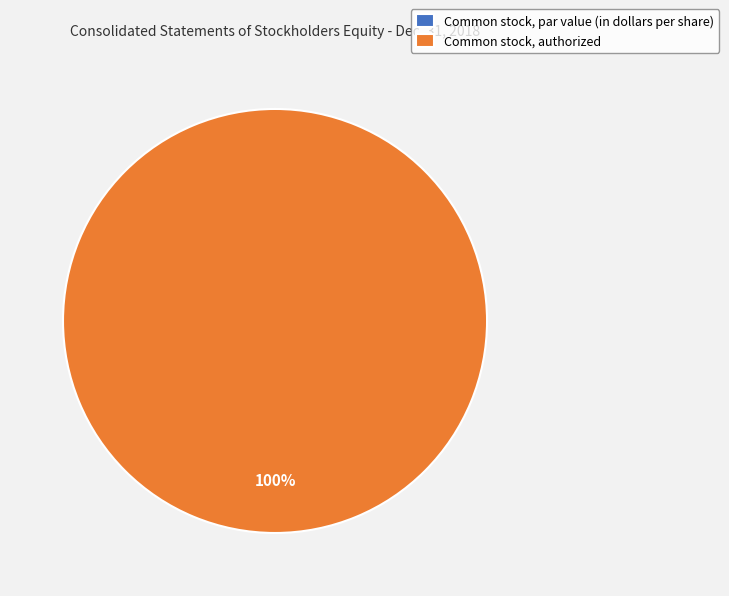

True or false: Common stock, authorized accounts for 85% of the total.

False